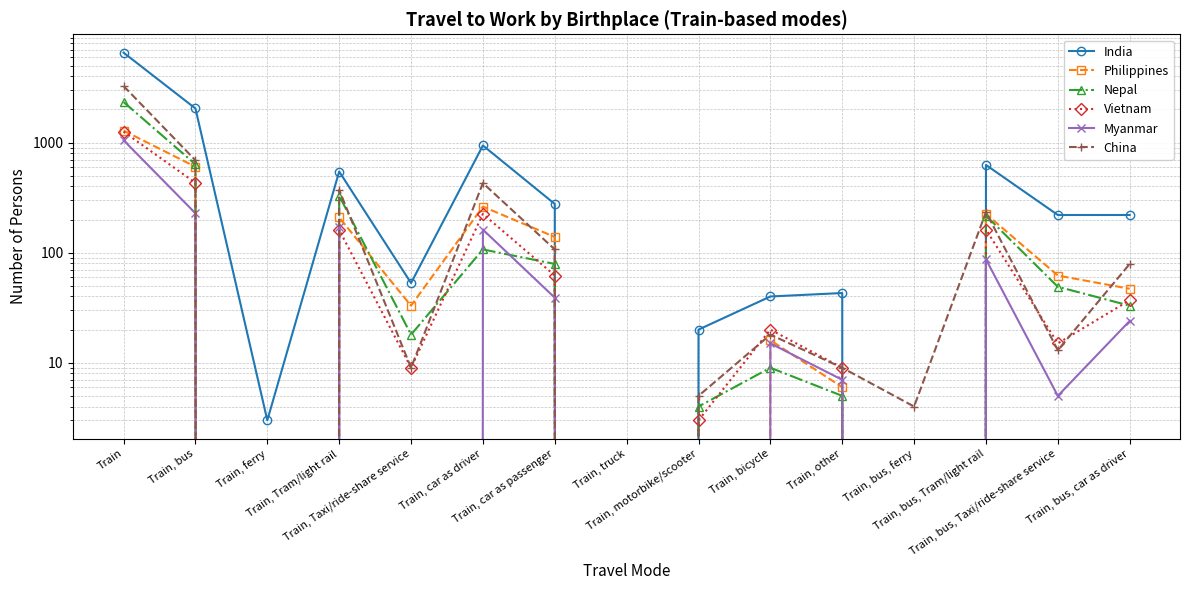

In Nepal, how many points are lower than both neighbors (excluding endpoints)?

4